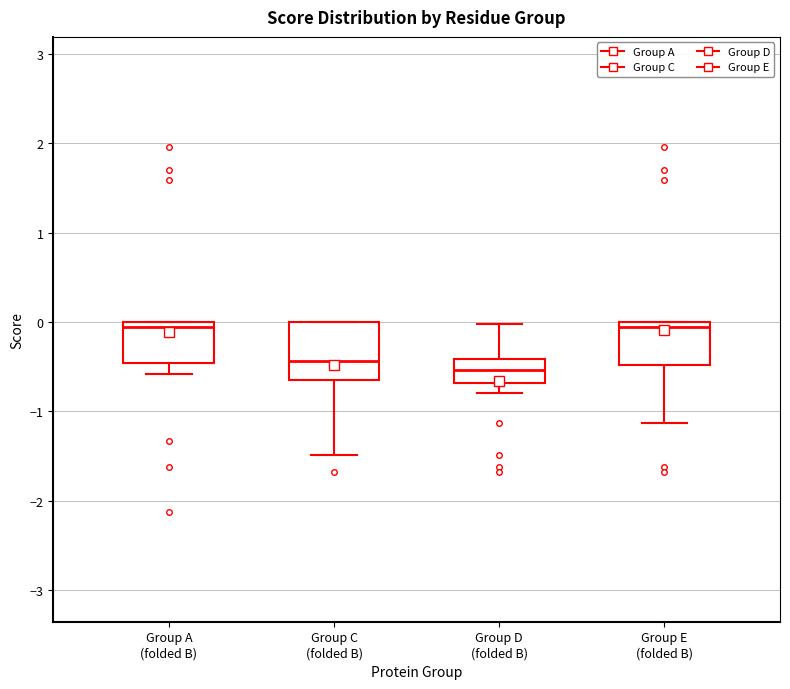

Reading left to right, transcribe this box plot: for each box, give where its median line is, the range the box spans, and where its two whiskers end, as read against the y-axis. The values are not printed on the chart, so give them approximately, as read against the axis.

Group A (folded B): median -0.1, box -0.5 to 0.0, whiskers -0.6 to 0.0
Group C (folded B): median -0.4, box -0.6 to 0.0, whiskers -1.5 to 0.0
Group D (folded B): median -0.5, box -0.7 to -0.4, whiskers -0.8 to 0.0
Group E (folded B): median -0.1, box -0.5 to 0.0, whiskers -1.1 to 0.0